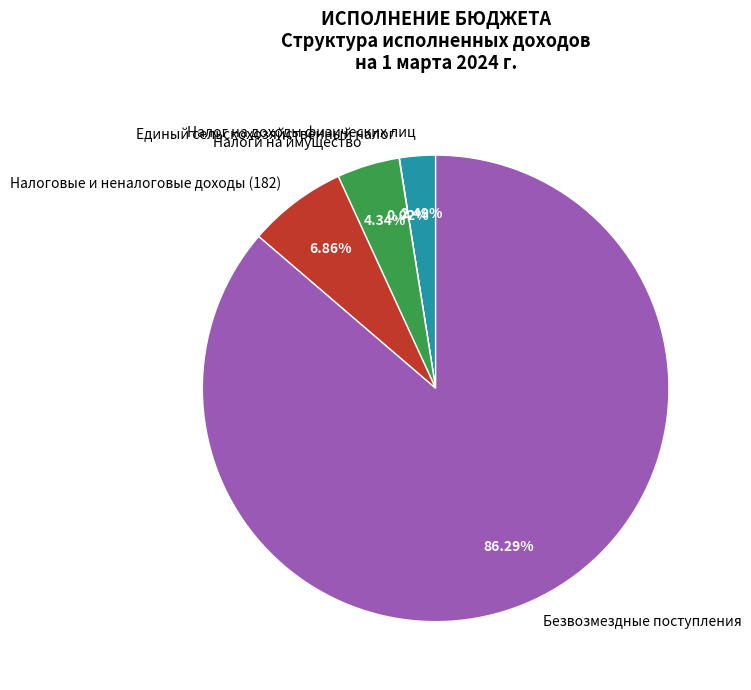

Which has a higher value, Налоги на имущество or Налог на доходы физических лиц?

Налоги на имущество